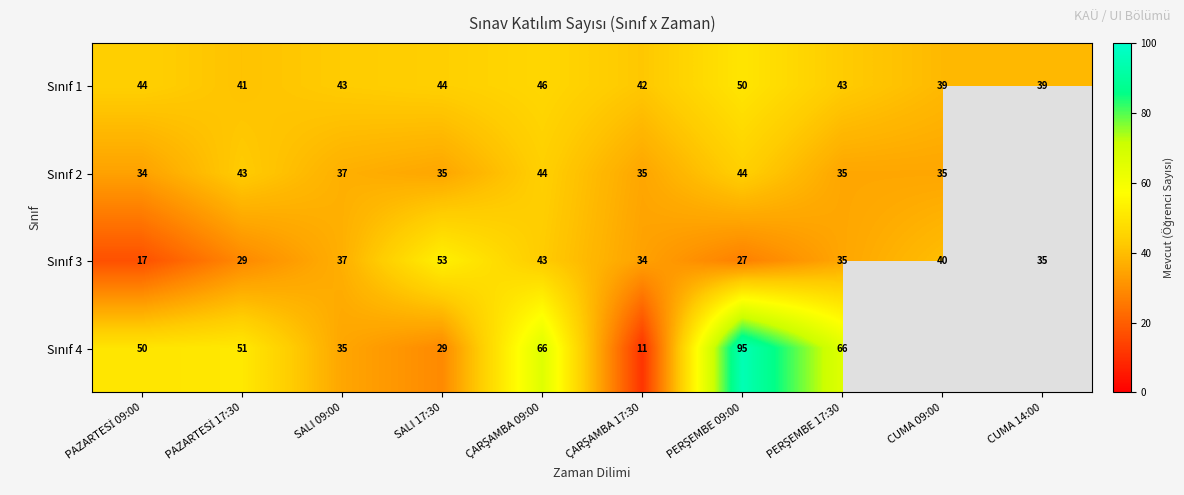

What is the sum of the Sınıf 3 values at ÇARŞAMBA 09:00 and SALI 09:00?

80.0